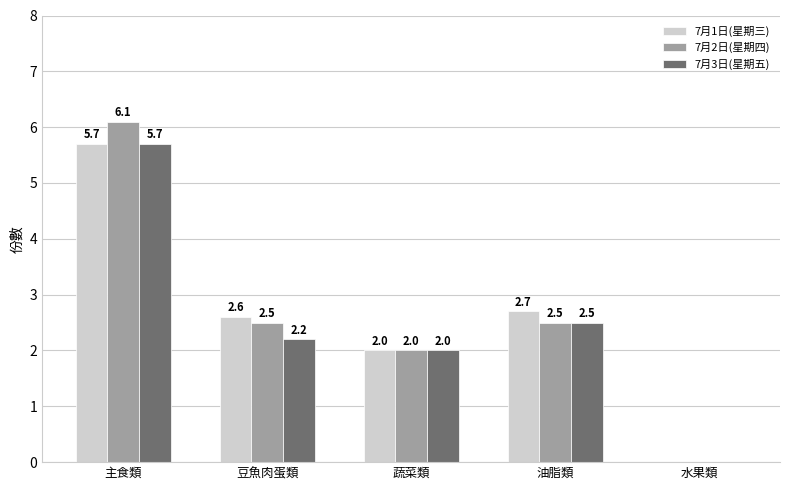

What is the sum of the 7月2日(星期四) values at 水果類 and 豆魚肉蛋類?

2.5